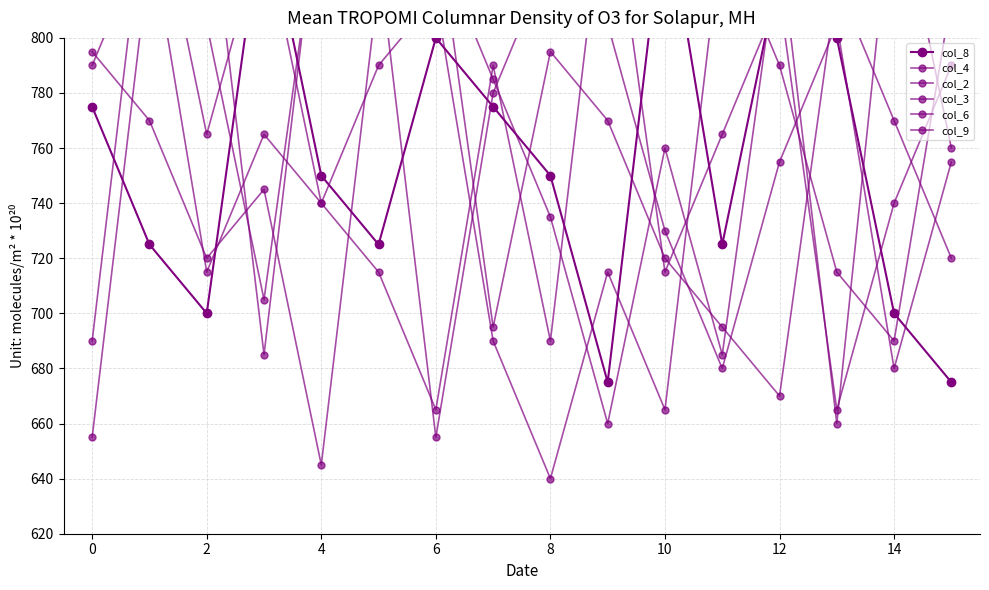

What is the sum of all col_6 values?

11995